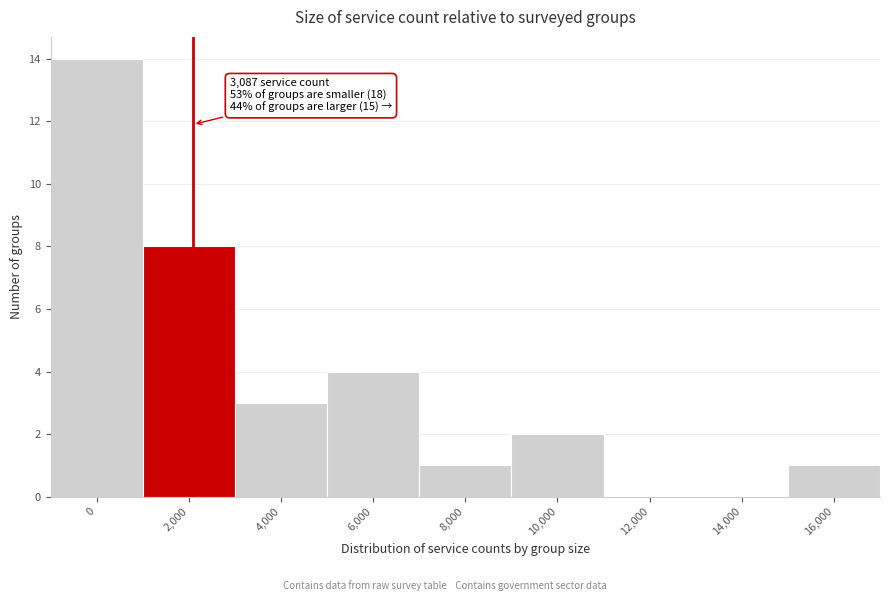

Reading right to left, extract all data points from this chart.

16,000=1	14,000=0	12,000=0	10,000=2	8,000=1	6,000=4	4,000=3	2,000=8	0=14